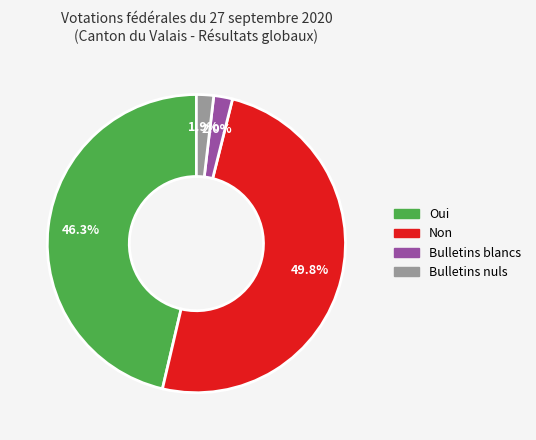

Which has a higher value, Oui or Bulletins blancs?

Oui